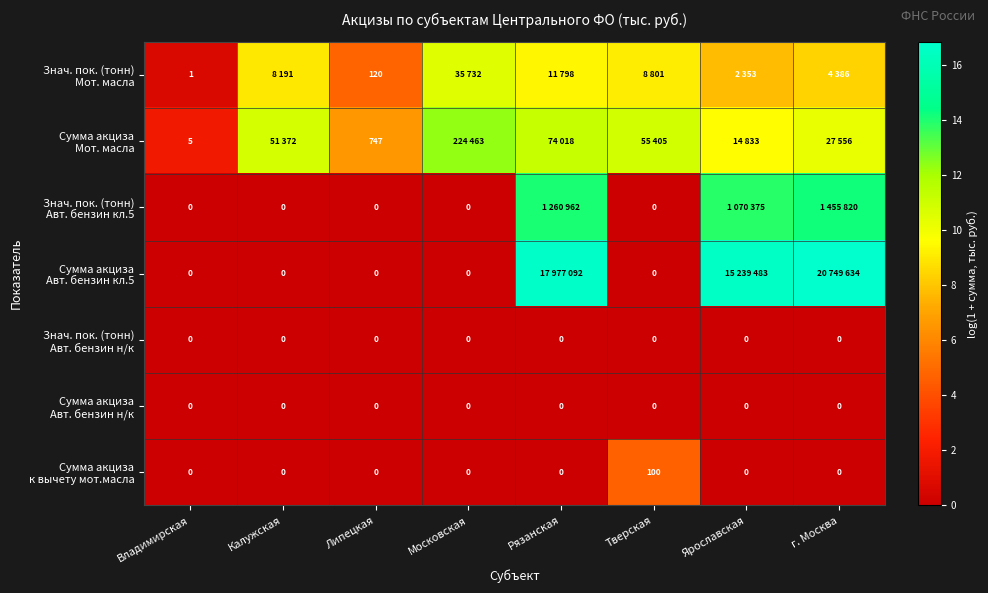

How many data points in Знач. пок. (тонн) Мот. масла are less than 9?

4